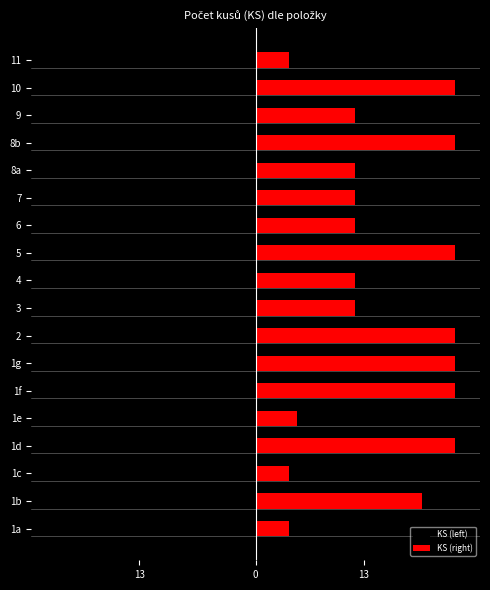

List the series in order of their peak value, highest first.

KS (right), KS (left)